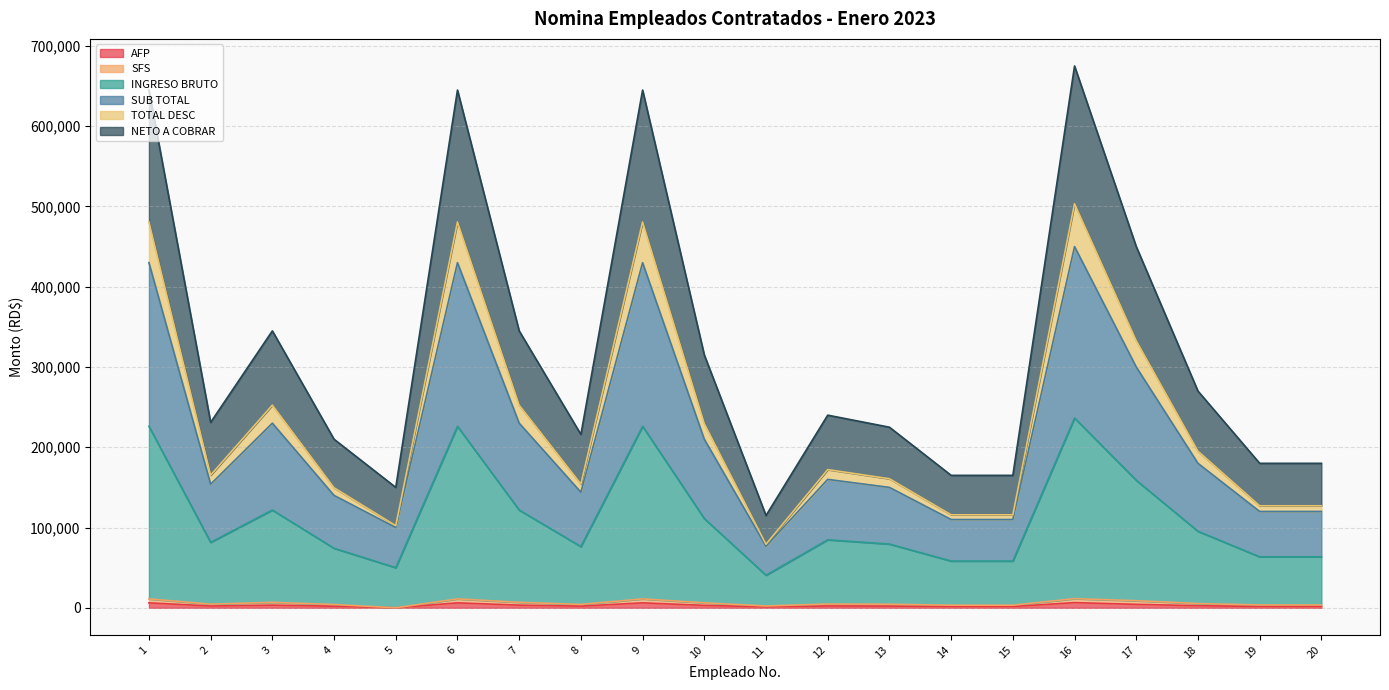

How many lines are shown in the chart?

6